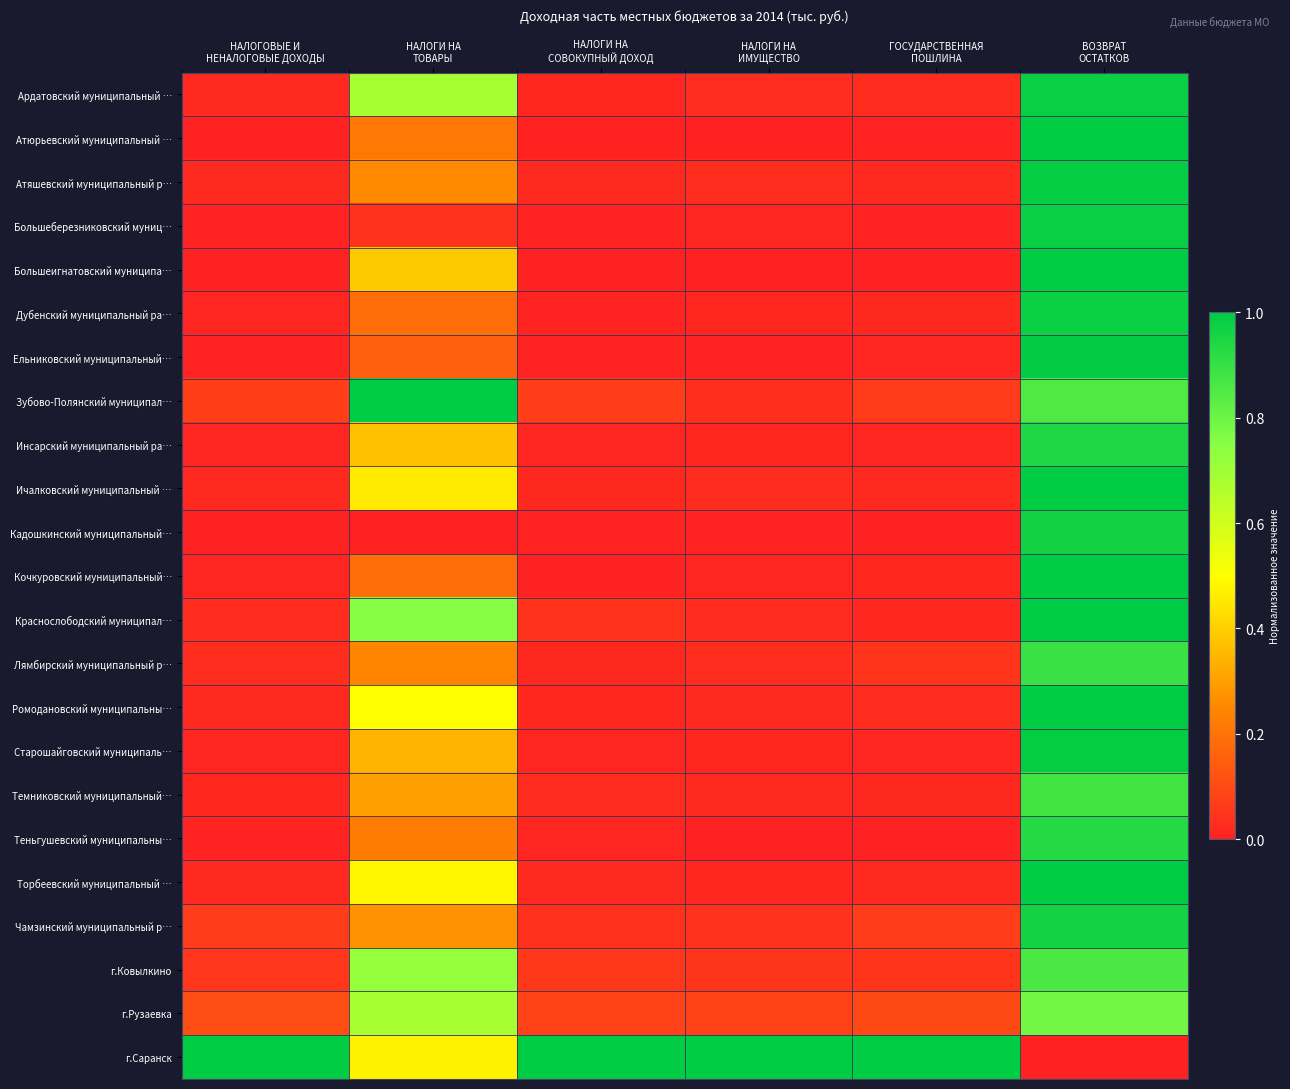

Between НАЛОГОВЫЕ И
НЕНАЛОГОВЫЕ ДОХОДЫ and НАЛОГИ НА
ТОВАРЫ, which is larger?

НАЛОГИ НА
ТОВАРЫ